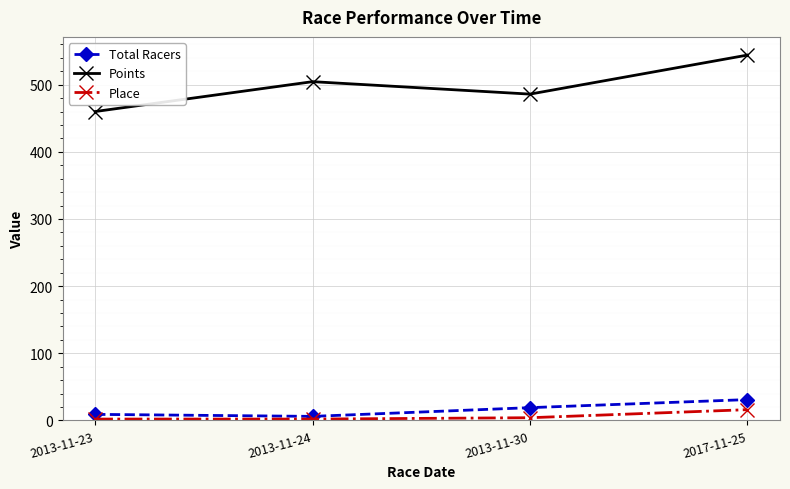

What is the greatest value displayed?

544.1